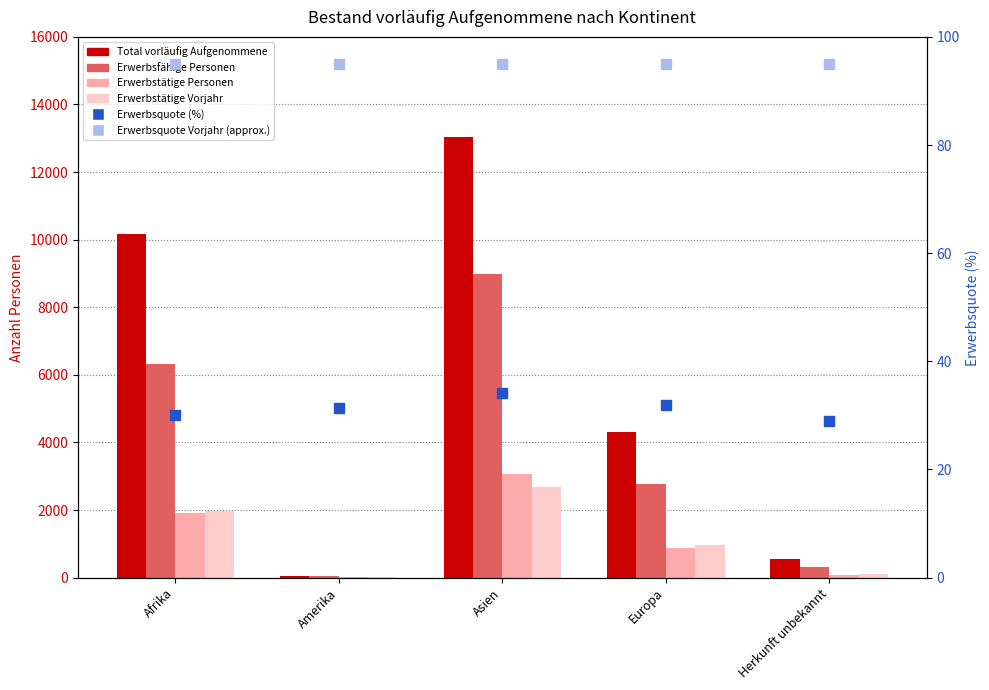

Is the value of Erwerbstätige Vorjahr at Amerika greater than the value of Erwerbsquote (%) at Herkunft unbekannt?

No